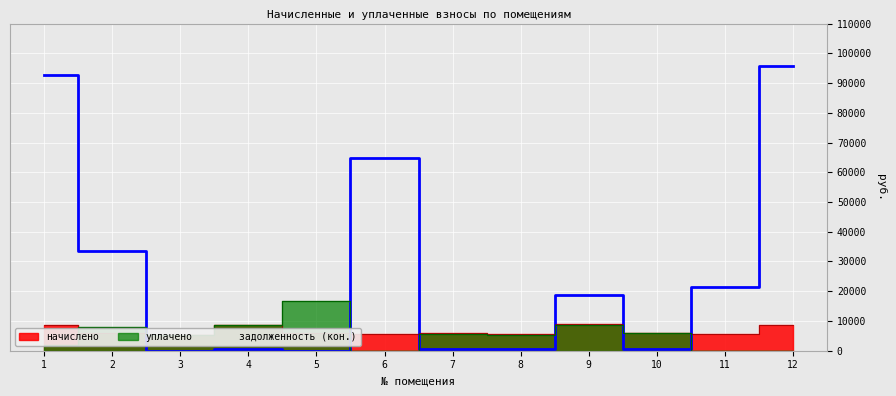

What are all the series names shown in the legend?

начислено, задолженность (кон.), уплачено